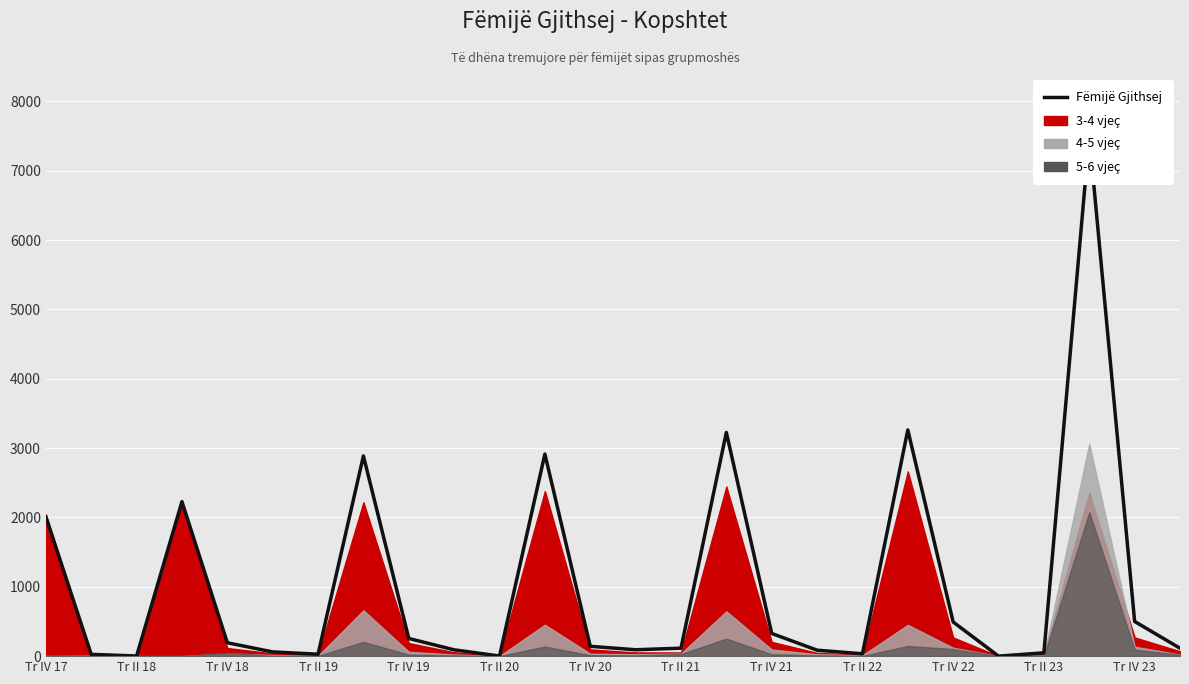

What is the difference between the maximum and second lowest values?

7493